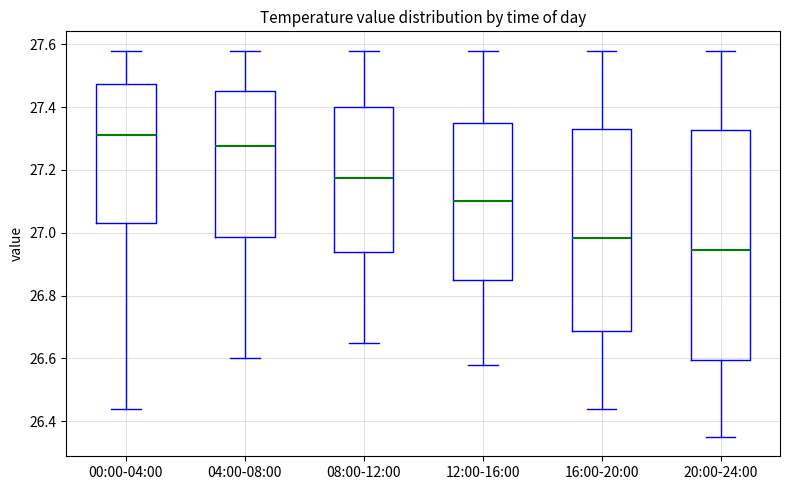

Reading left to right, read every box against the y-axis: the position of its median line, the range the box covers, and the ends of its whiskers. The values are not printed on the chart, so give them approximately, as read against the axis.

00:00-04:00: median 27.32, box 27.04 to 27.48, whiskers 26.44 to 27.58
04:00-08:00: median 27.28, box 26.98 to 27.46, whiskers 26.60 to 27.58
08:00-12:00: median 27.18, box 26.94 to 27.40, whiskers 26.66 to 27.58
12:00-16:00: median 27.10, box 26.86 to 27.36, whiskers 26.58 to 27.58
16:00-20:00: median 26.98, box 26.68 to 27.34, whiskers 26.44 to 27.58
20:00-24:00: median 26.94, box 26.60 to 27.32, whiskers 26.36 to 27.58